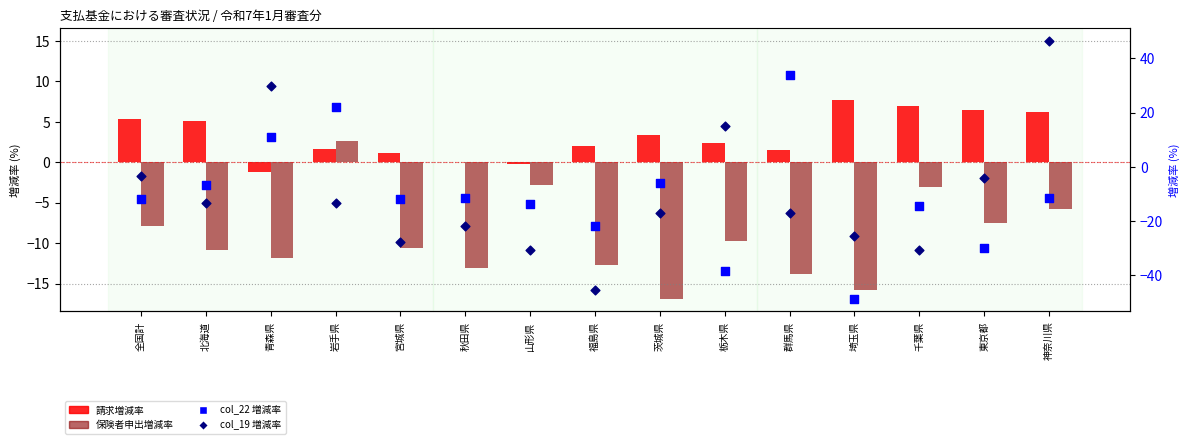

Is the value of col_19 増減率 at 千葉県 greater than the value of 保険者申出増減率 at 岩手県?

No